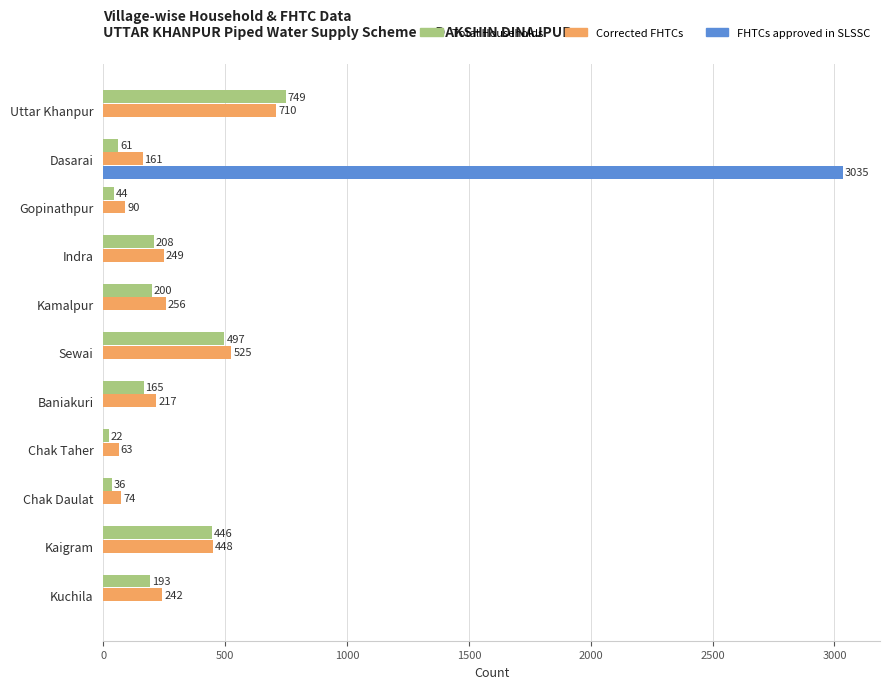

Between Sewai and Kuchila, which series saw the biggest shift?

Total Households